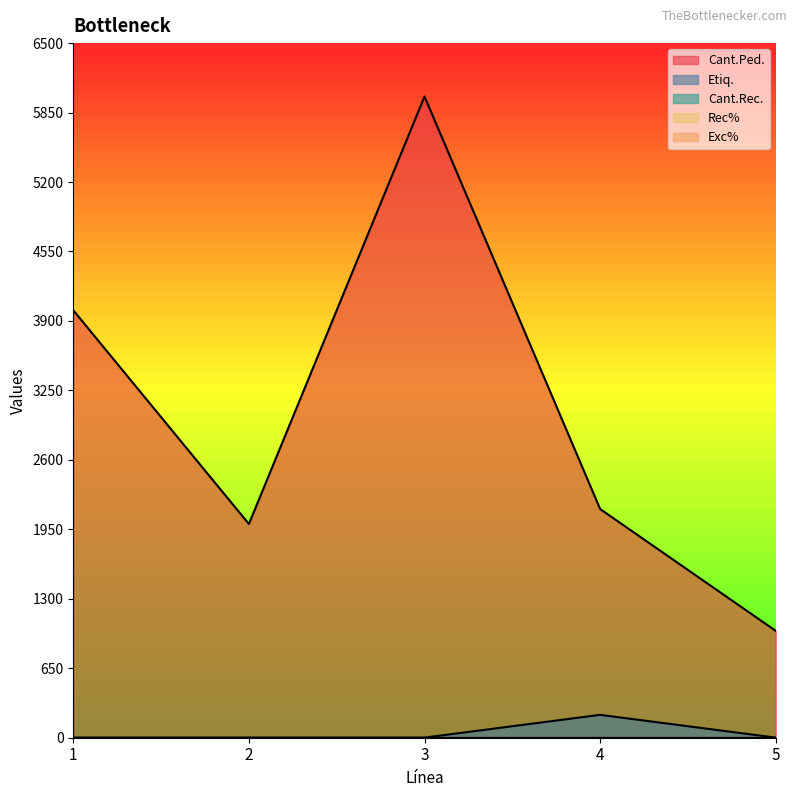

Which category has the lowest value across all series?

1